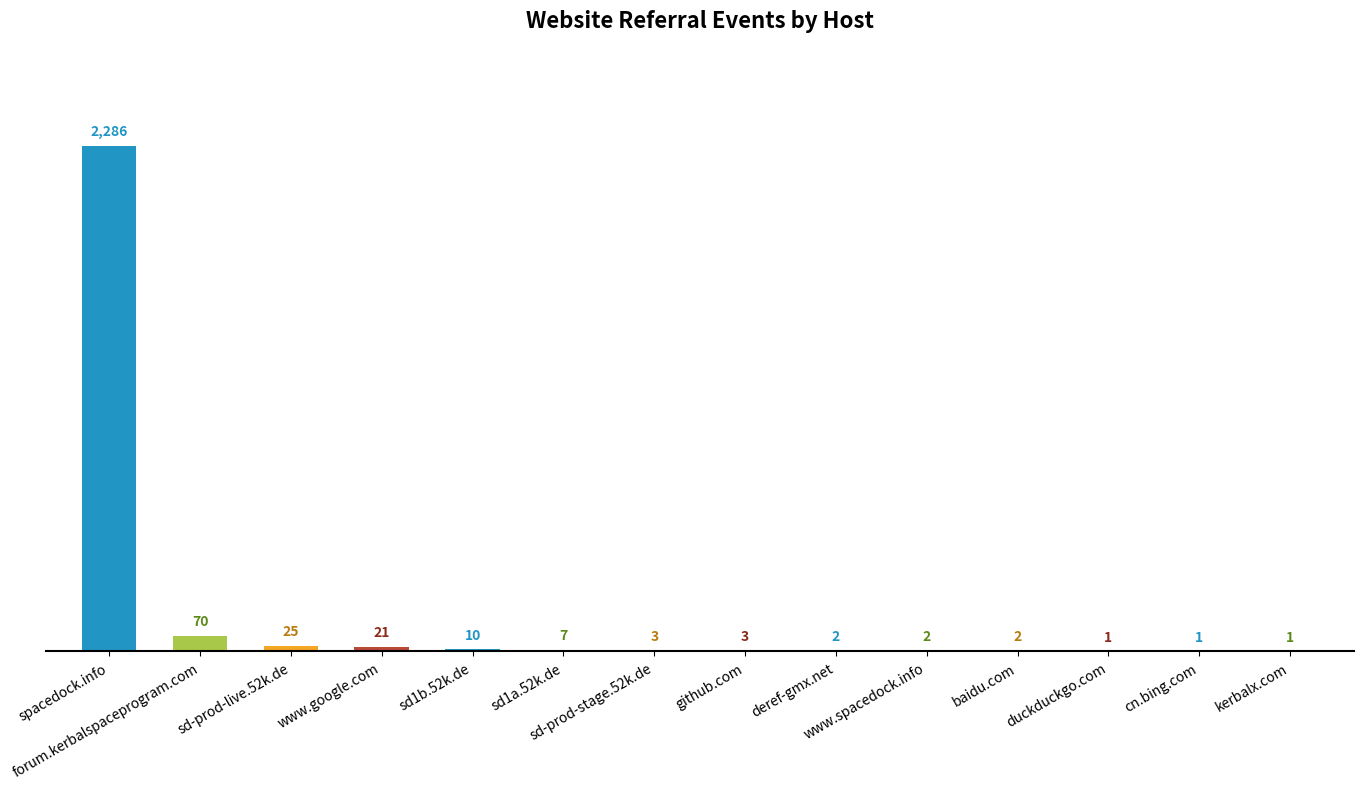

Are the bars horizontal?

No